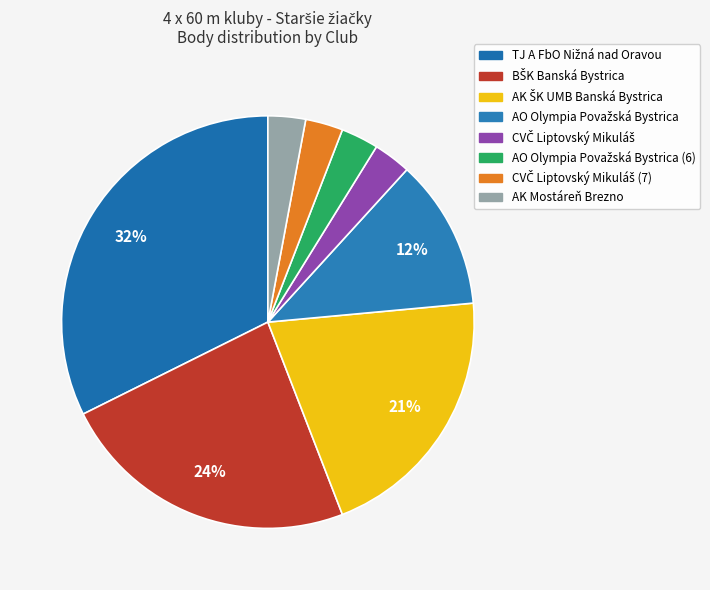

Which category has the biggest portion of the pie?

TJ A FbO Nižná nad Oravou